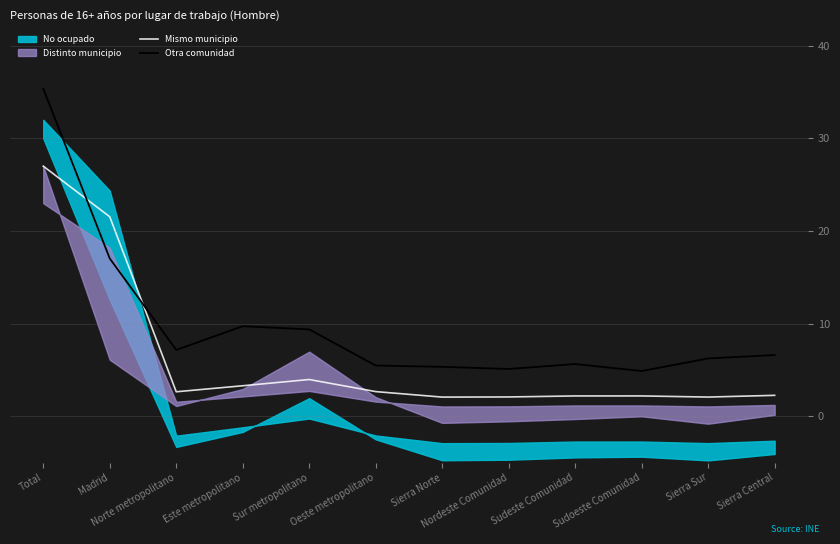

What is the difference between the second highest and minimum values in the Mismo municipio series?

19.5